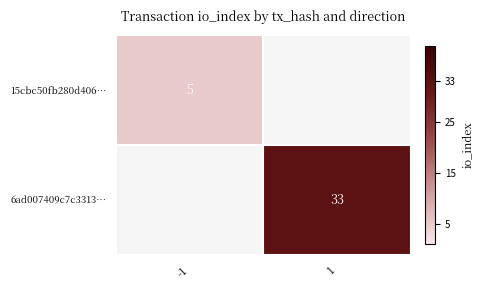

The 6ad007409c7c3313… series shows 17 at 1. True or false?

False